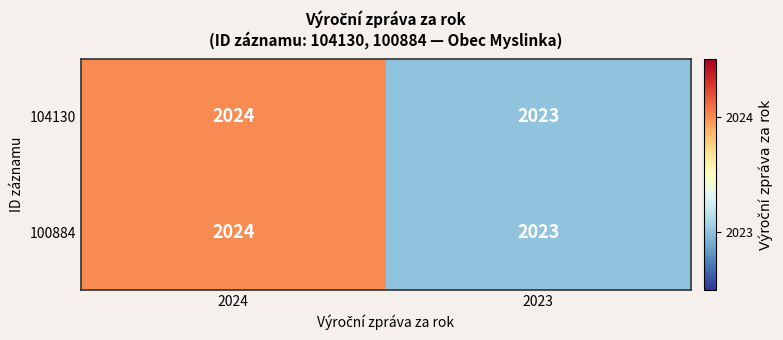

The 100884 series shows 3395 at 2023. True or false?

False